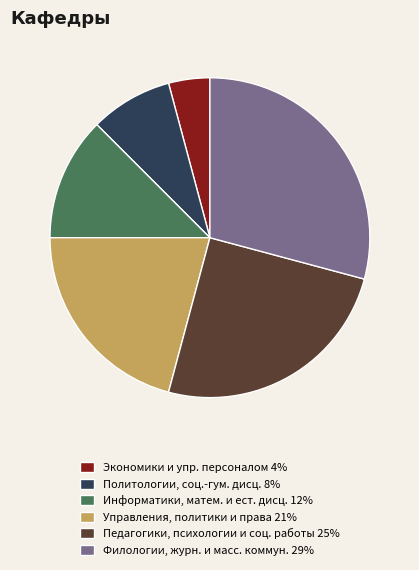

Is there any slice that represents more than half of the pie?

No